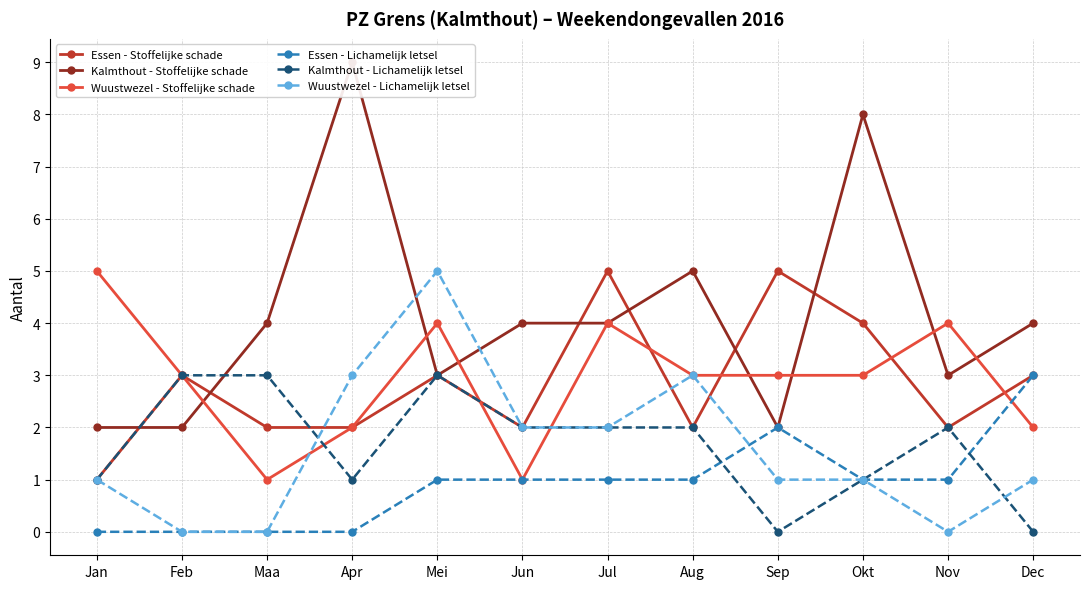

Is the value of Essen - Lichamelijk letsel at Aug greater than the value of Wuustwezel - Stoffelijke schade at Aug?

No